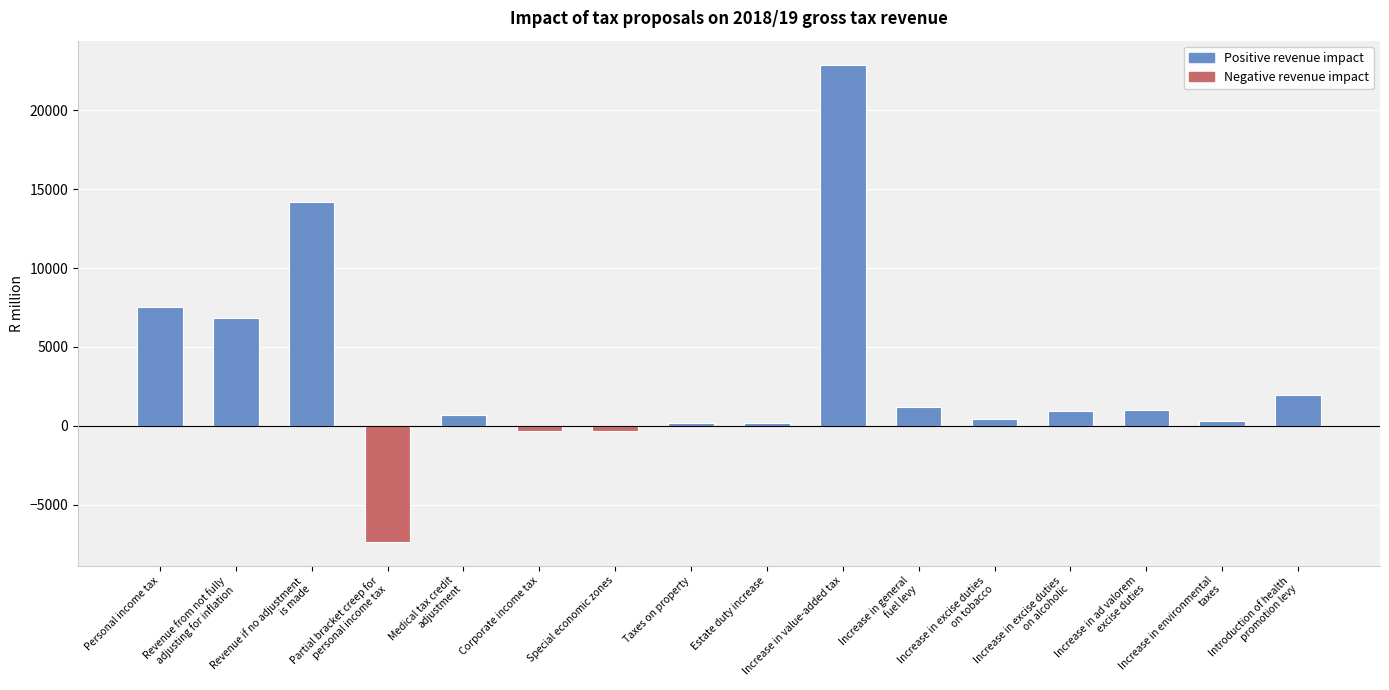

What is the minimum value shown in the chart?

-7345.4